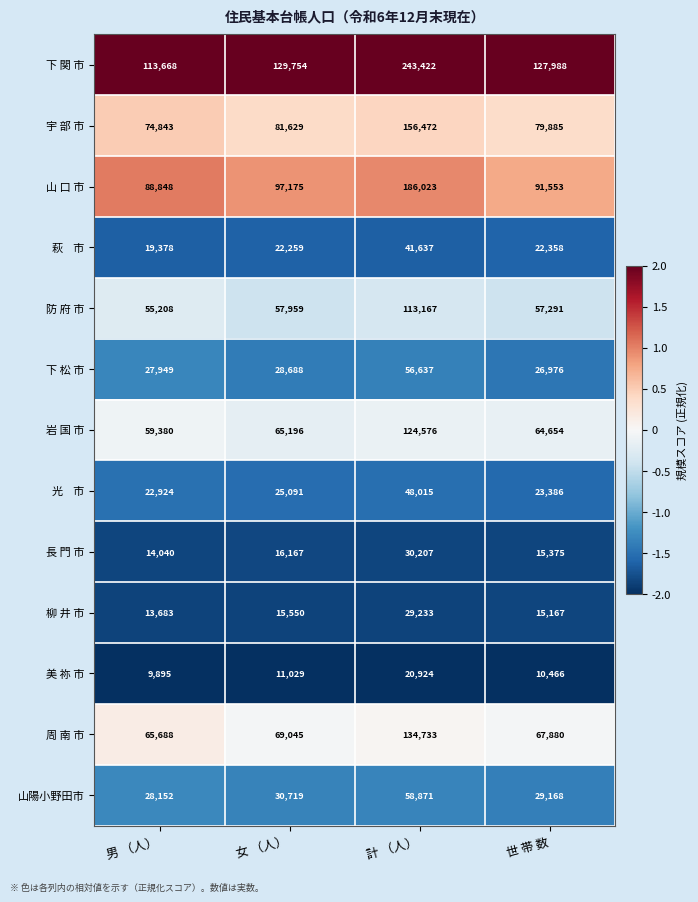

List the labels in order of 美 祢 市 value, largest first.

計 （人）, 女 （人）, 世 帯 数, 男 （人）